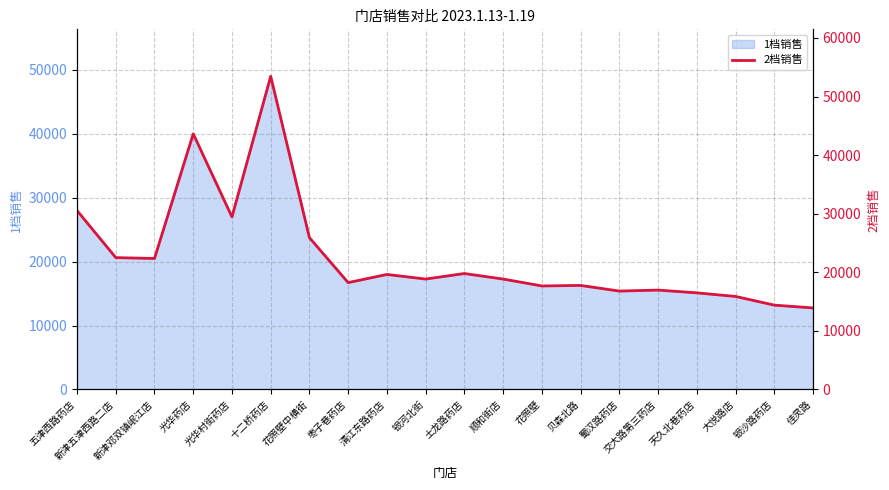

Between 花照壁中横街 and 大悦路店, which is larger?

花照壁中横街